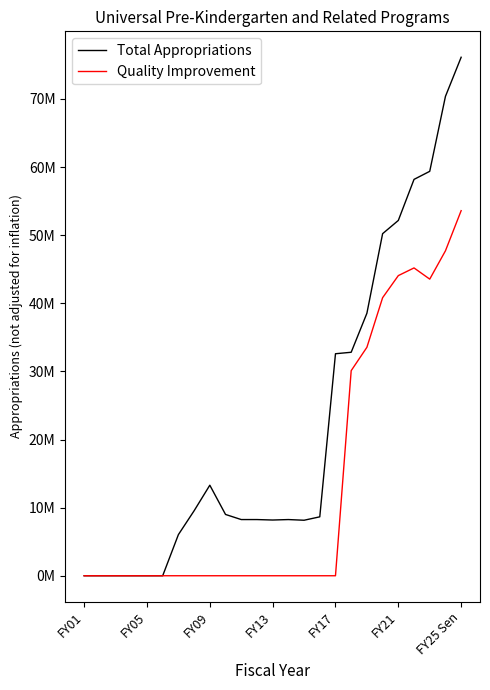

True or false: Total Appropriations and Quality Improvement cross at least once.

False